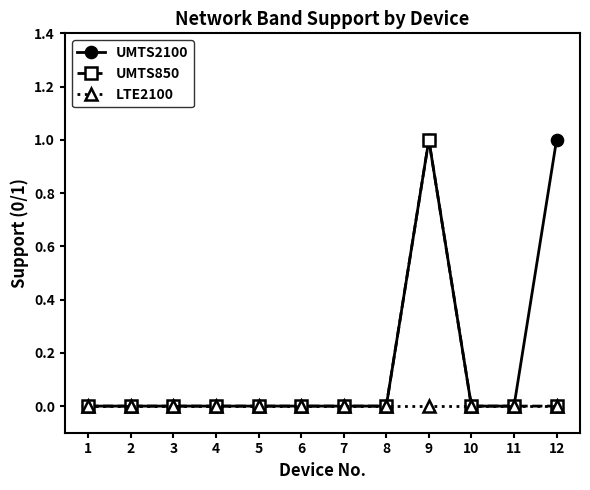

What is the difference between the maximum and second lowest values in the UMTS850 series?

1